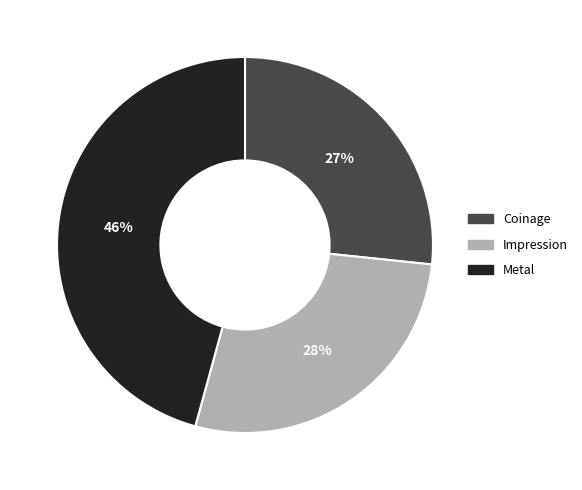

What percentage is the Metal slice, to the nearest percent?

46%